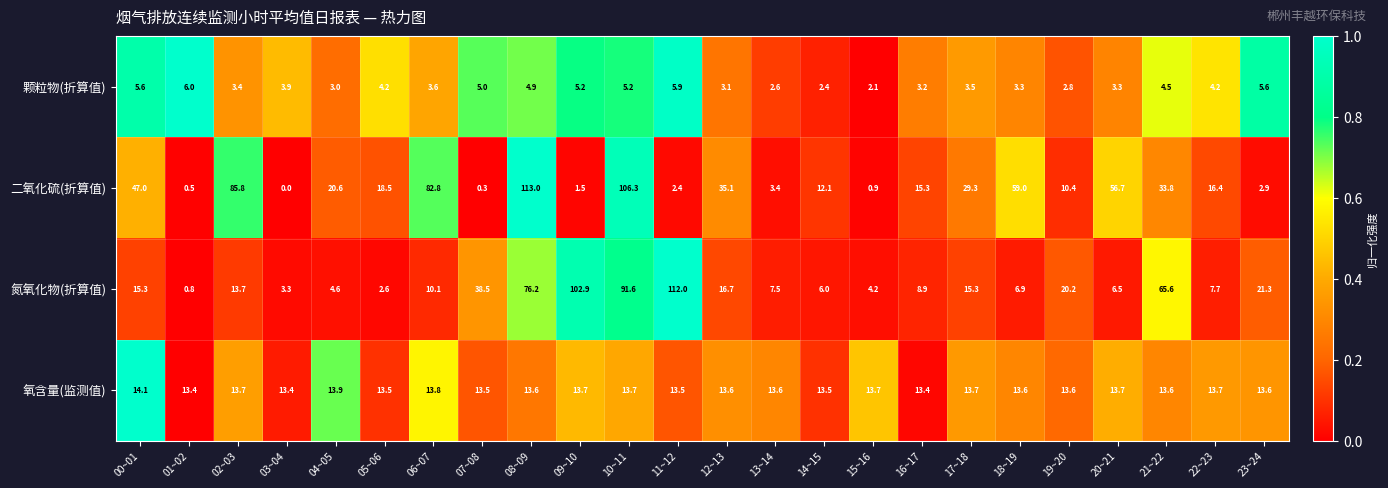

Between 03~04 and 19~20, which series saw the biggest shift?

氮氧化物(折算值)